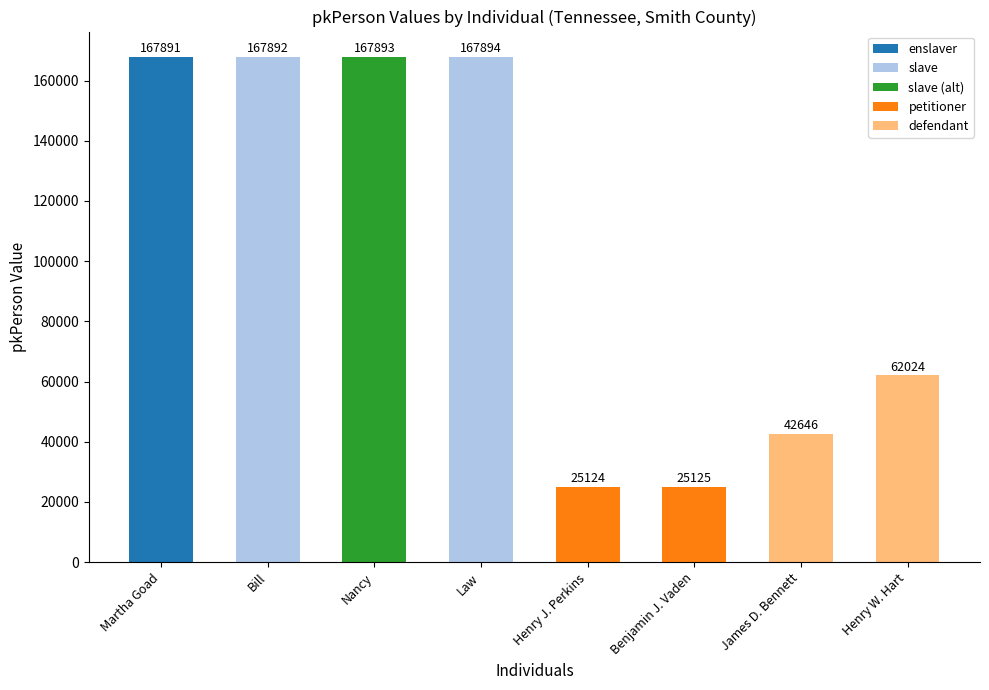

What value does the data have at Benjamin J. Vaden?

25125